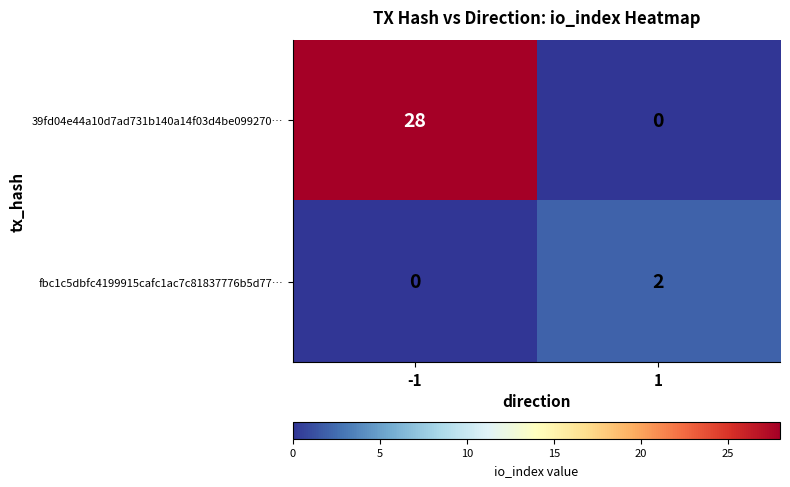

What is the average value of the 39fd04e44a10d7ad731b140a14f03d4be099270… series?

14